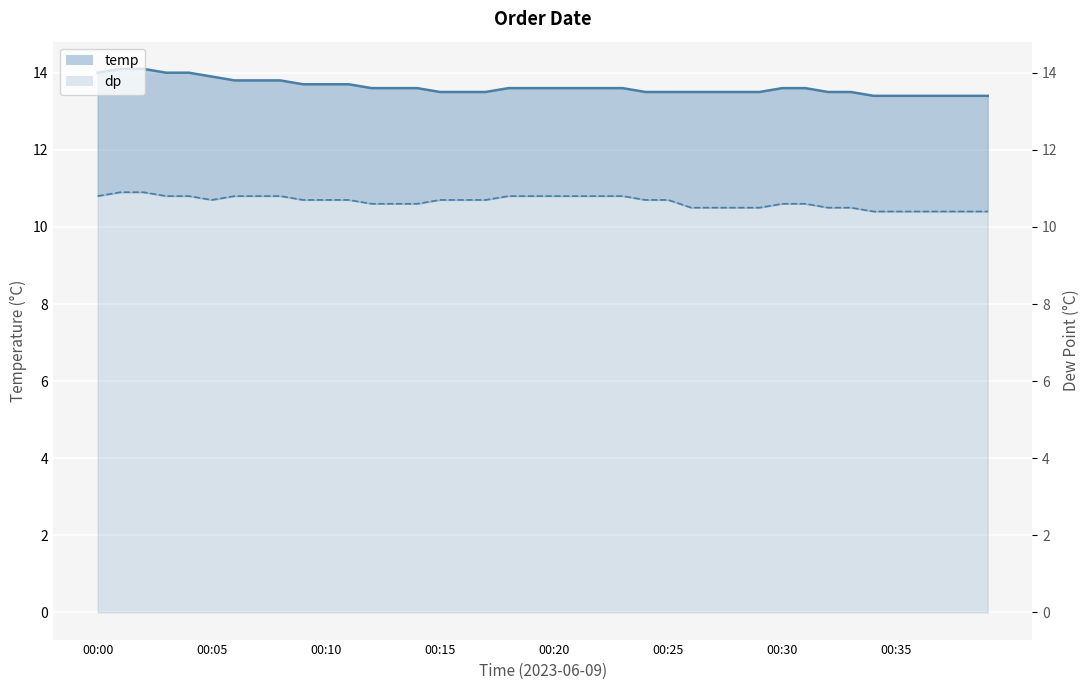

Does the chart display data point markers on the line(s)?

No